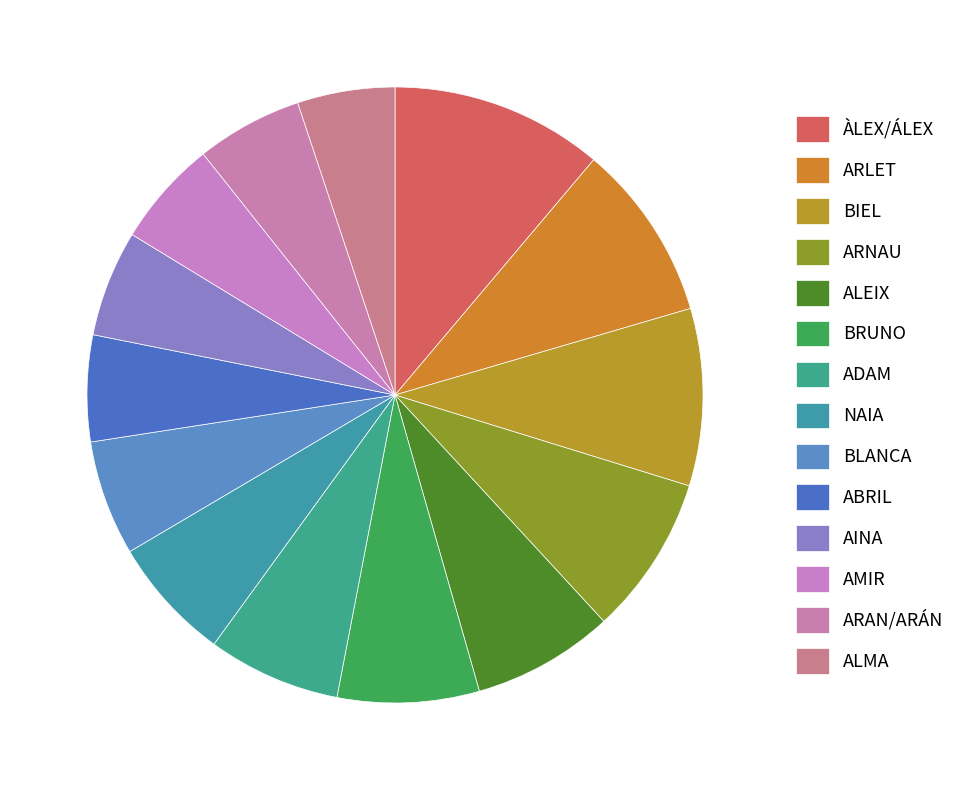

How many slices are in this pie chart?

14